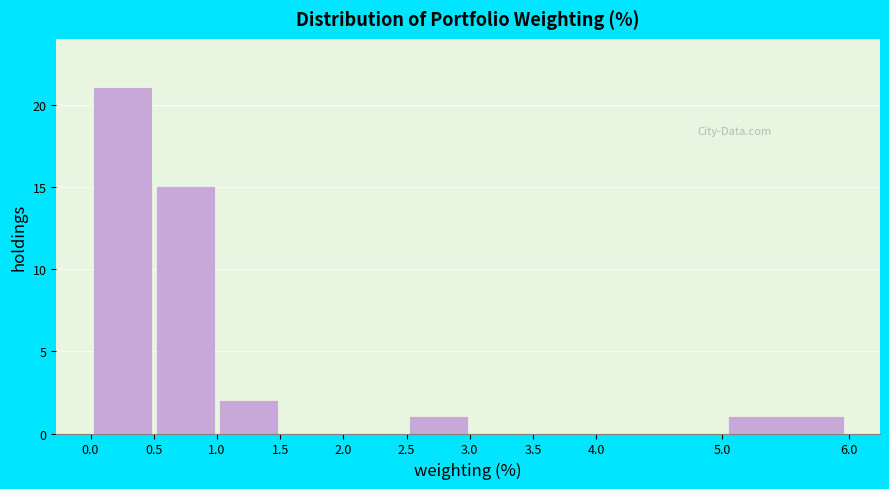

Over which range of the x-axis is the bar tallest?

0.0 to 0.5